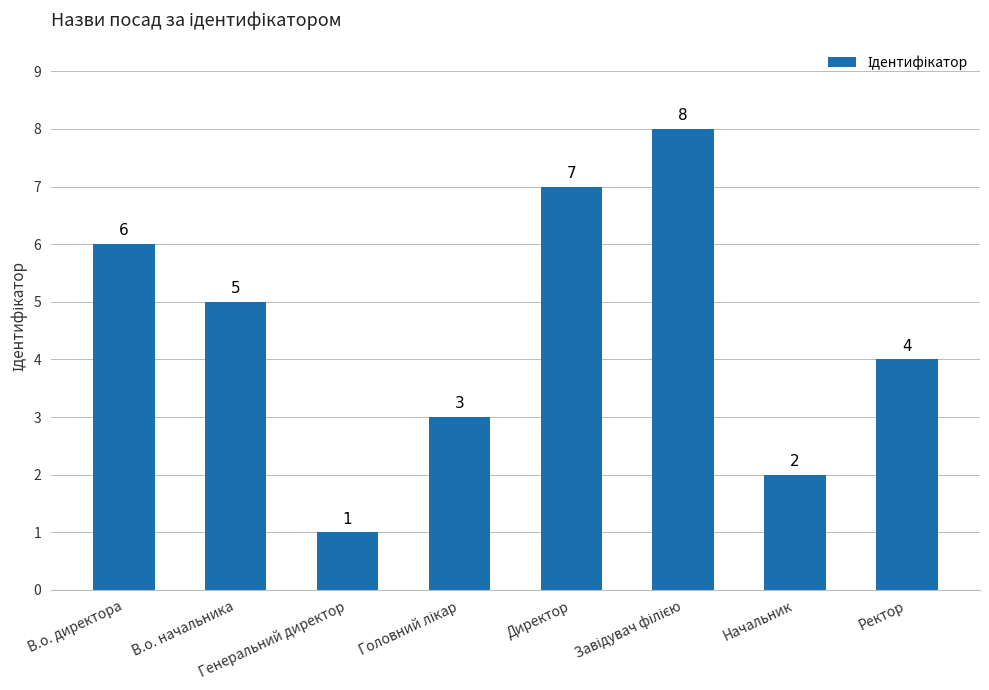

What is the difference between the maximum and minimum values?

7